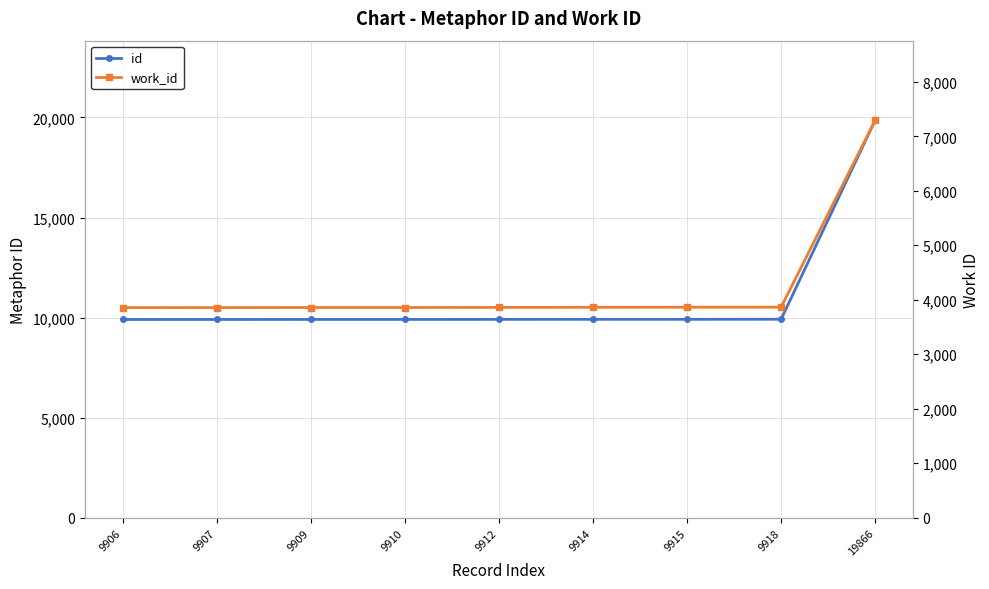

True or false: id and work_id intersect in this chart.

False